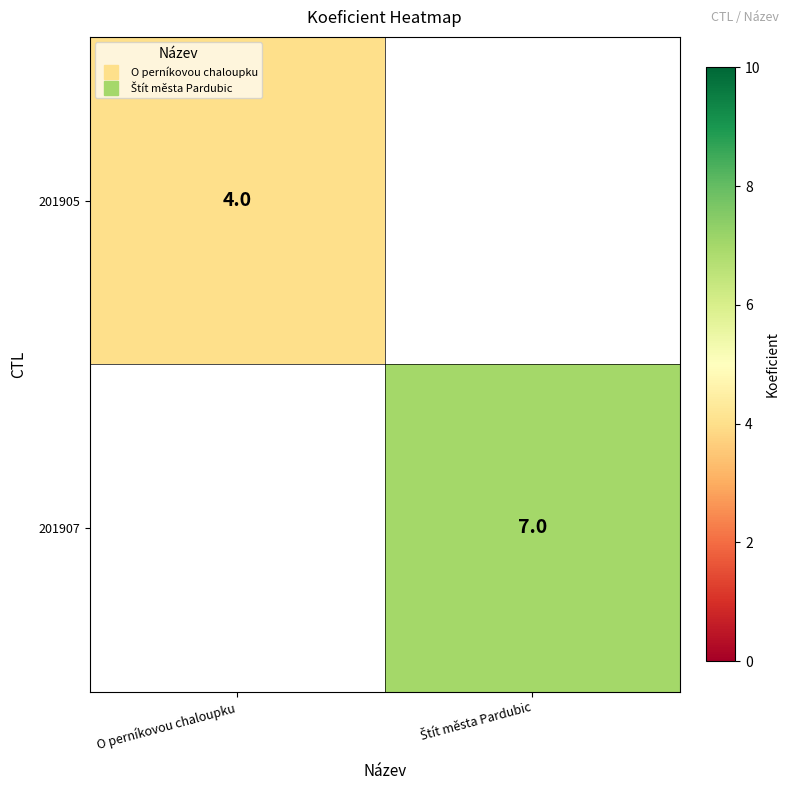

Count the number of categories in the chart.

2